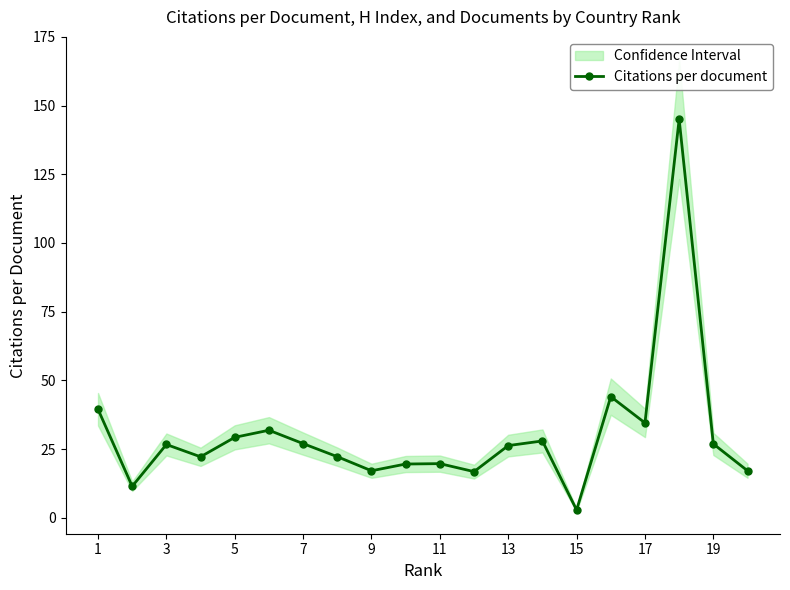

How many points are lower than both their immediate neighbors (excluding endpoints)?

6